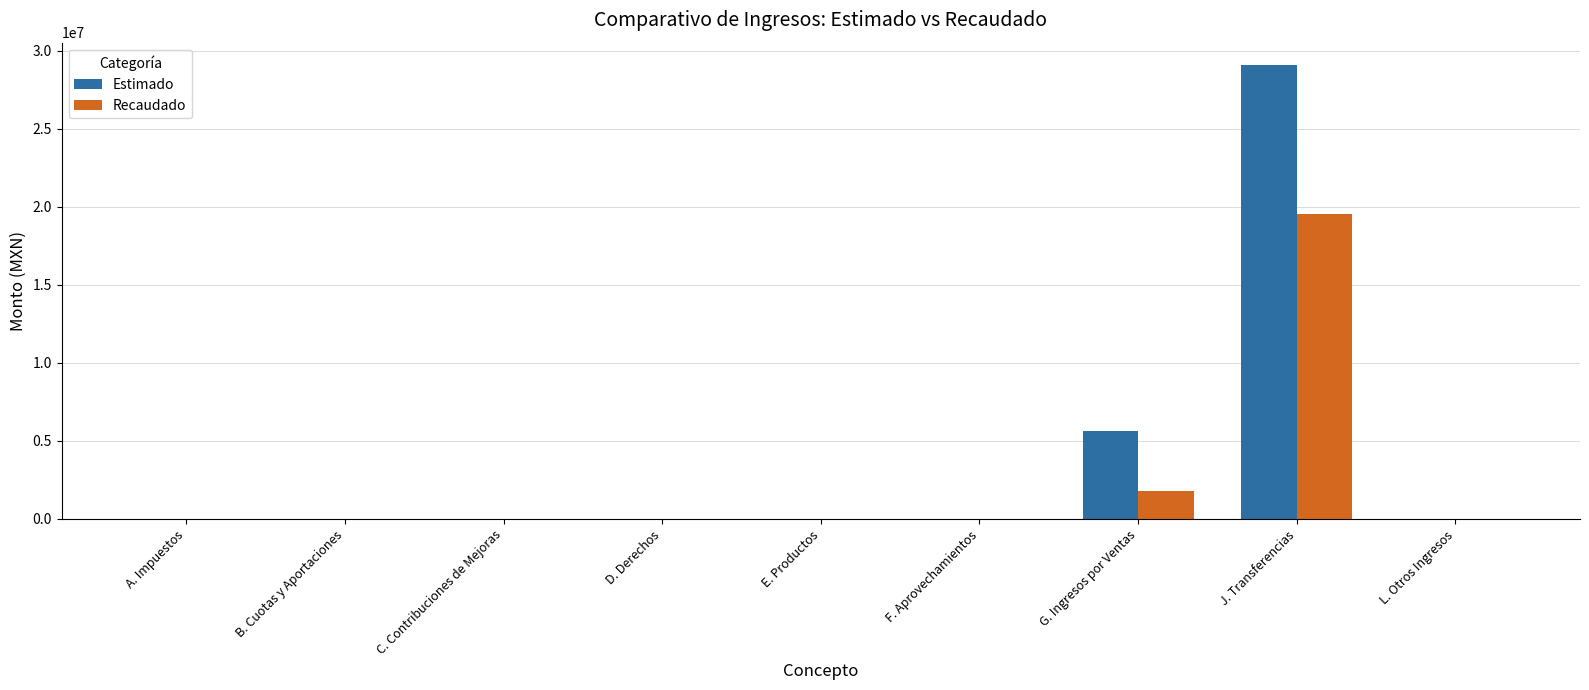

What is the average value of the Estimado series?

3853615.2